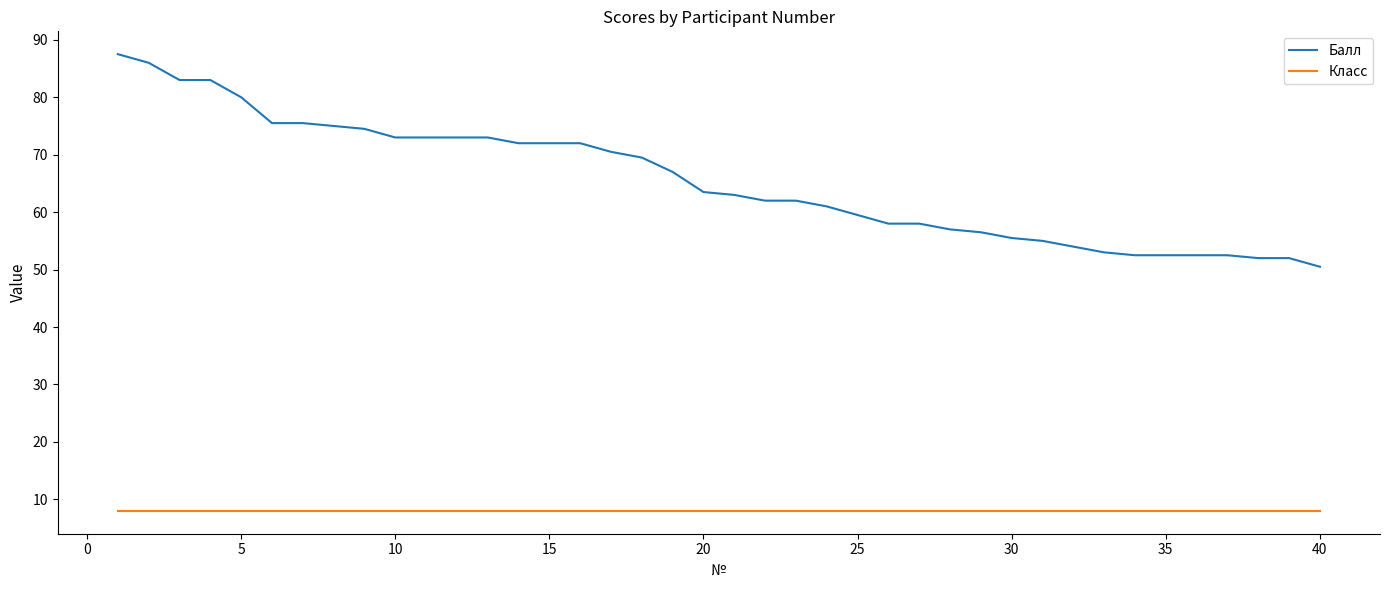

Which series has the largest range (max minus min)?

Балл